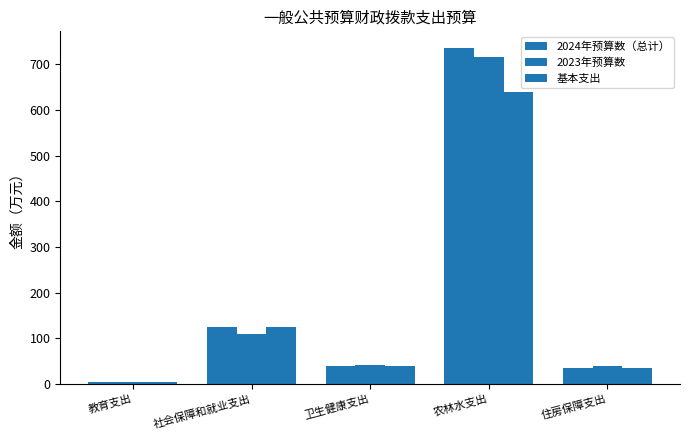

Which label corresponds to the smallest value in the chart?

教育支出